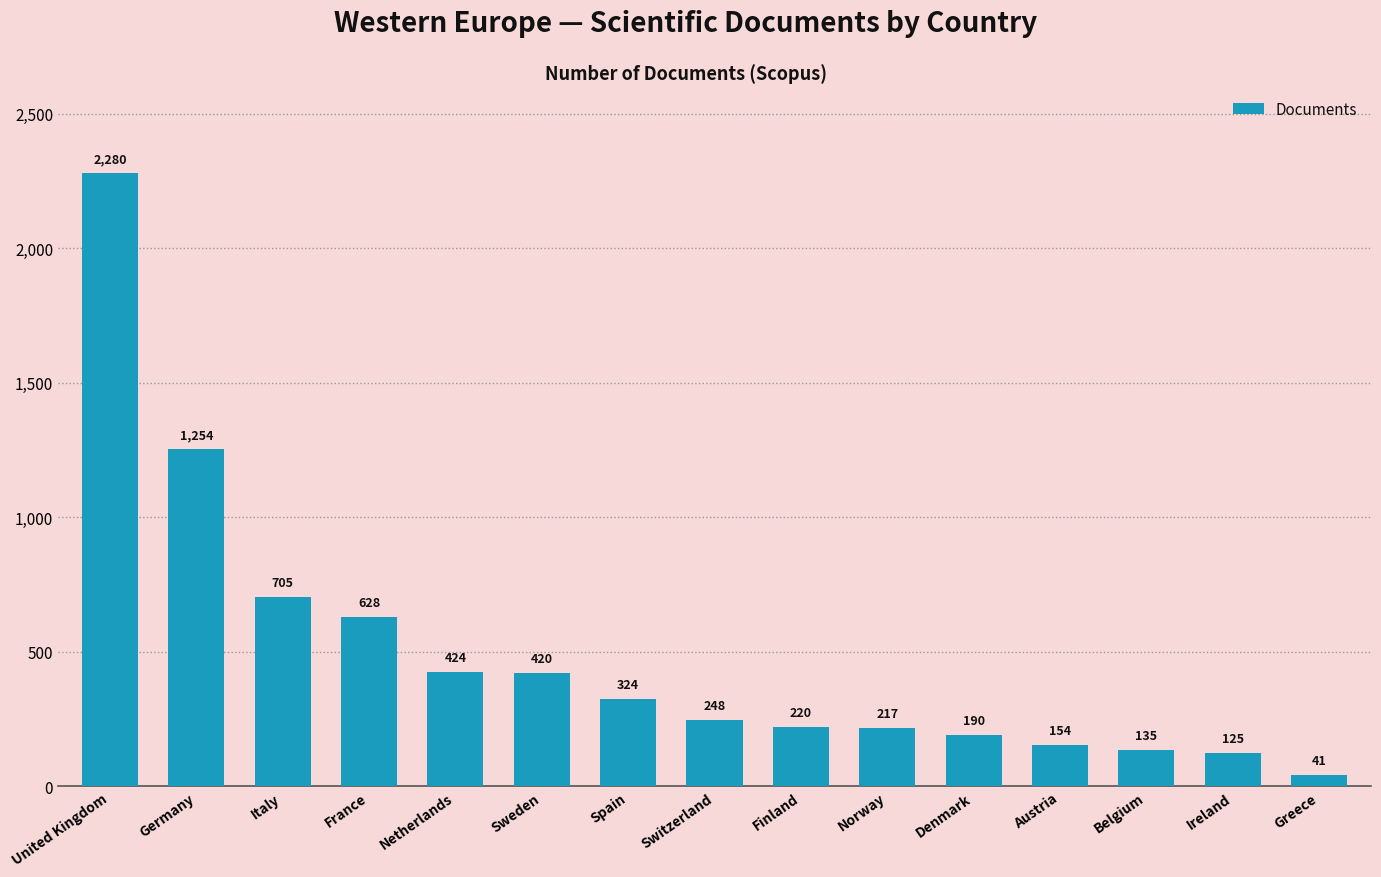

What is the change in value from Germany to Greece?

-1213